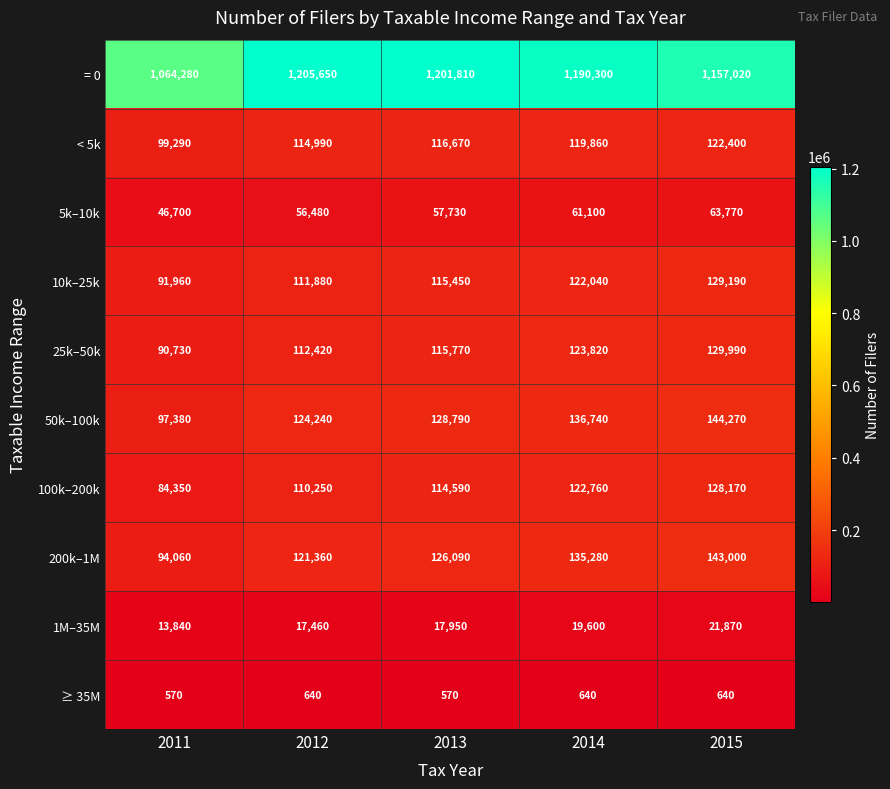

What is the difference between the 200k–1M values at 2014 and 2015?

7720